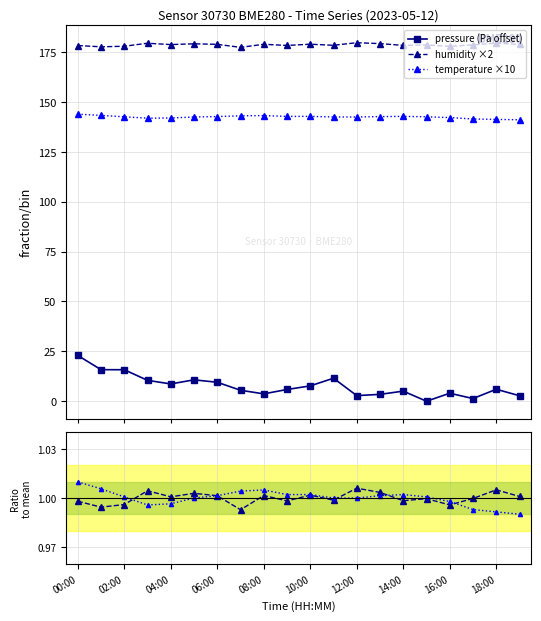

What is the value of the pressure (Pa offset) point at the 11th from the left?

7.7